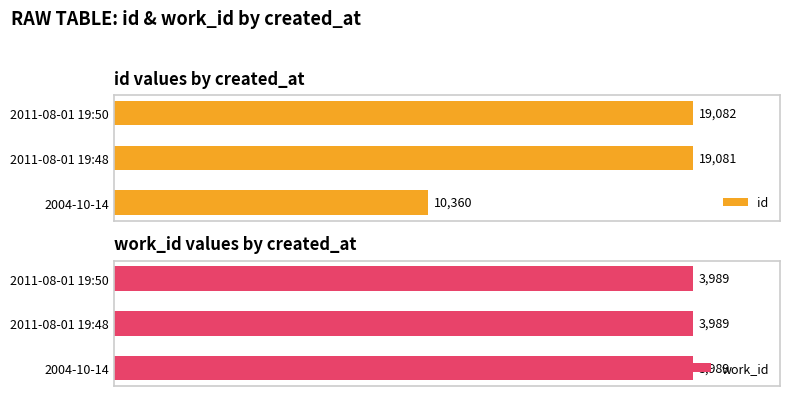

What is the difference between the maximum and minimum values in the id series?

8722.0